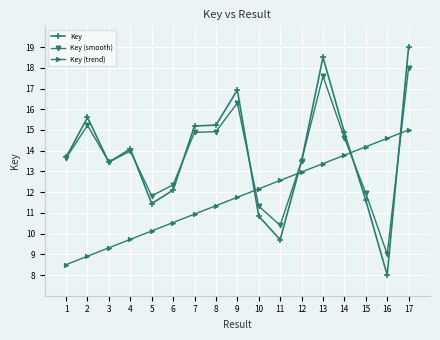

What is the smallest value displayed?

8.0